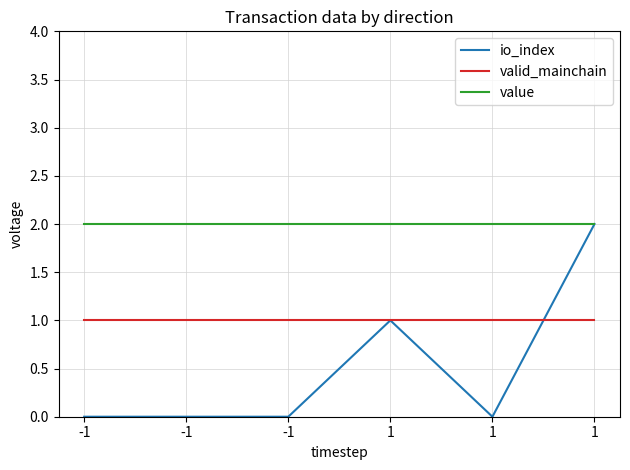

Which has a higher value, 1 or -1?

1